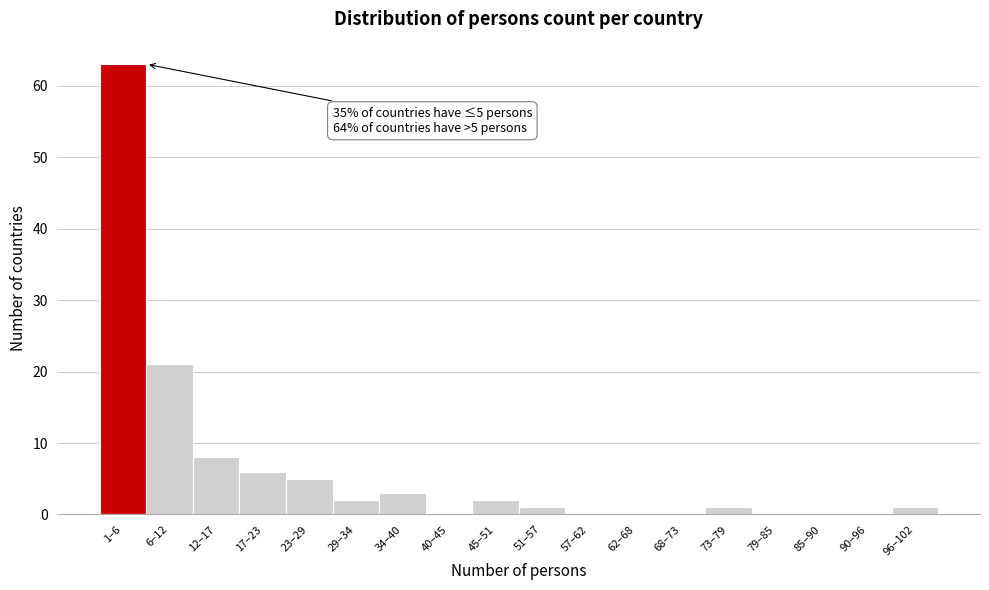

Reading left to right, extract all data points from this chart.

1–6=63	6–12=21	12–17=8	17–23=6	23–29=5	29–34=2	34–40=3	40–45=0	45–51=2	51–57=1	57–62=0	62–68=0	68–73=0	73–79=1	79–85=0	85–90=0	90–96=0	96–102=1